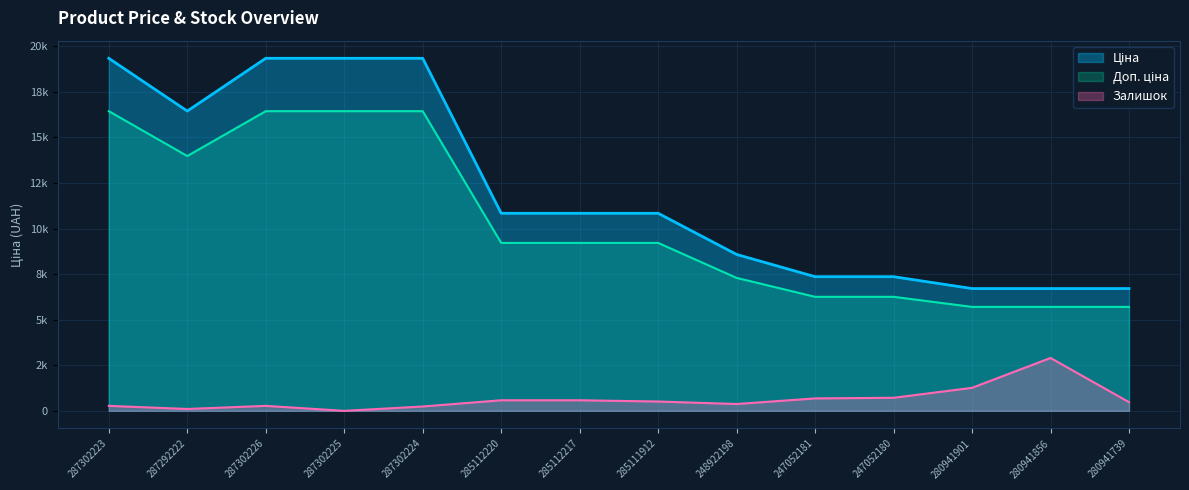

How many series are shown in this chart?

3